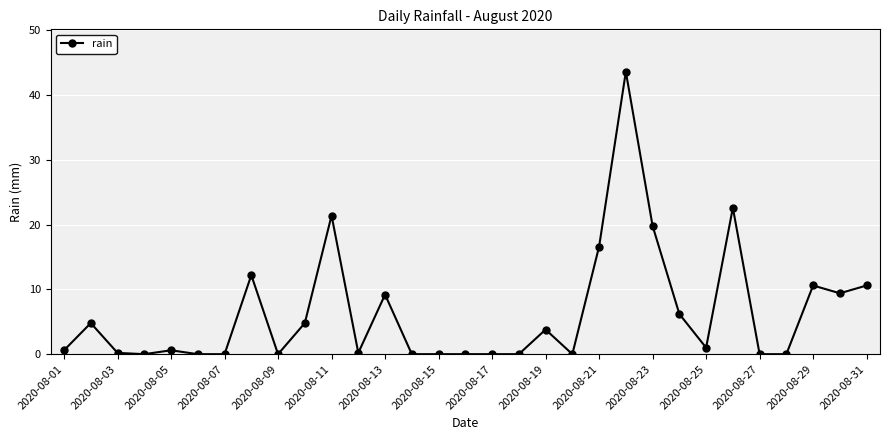

What is the difference between the maximum and minimum values?

43.6